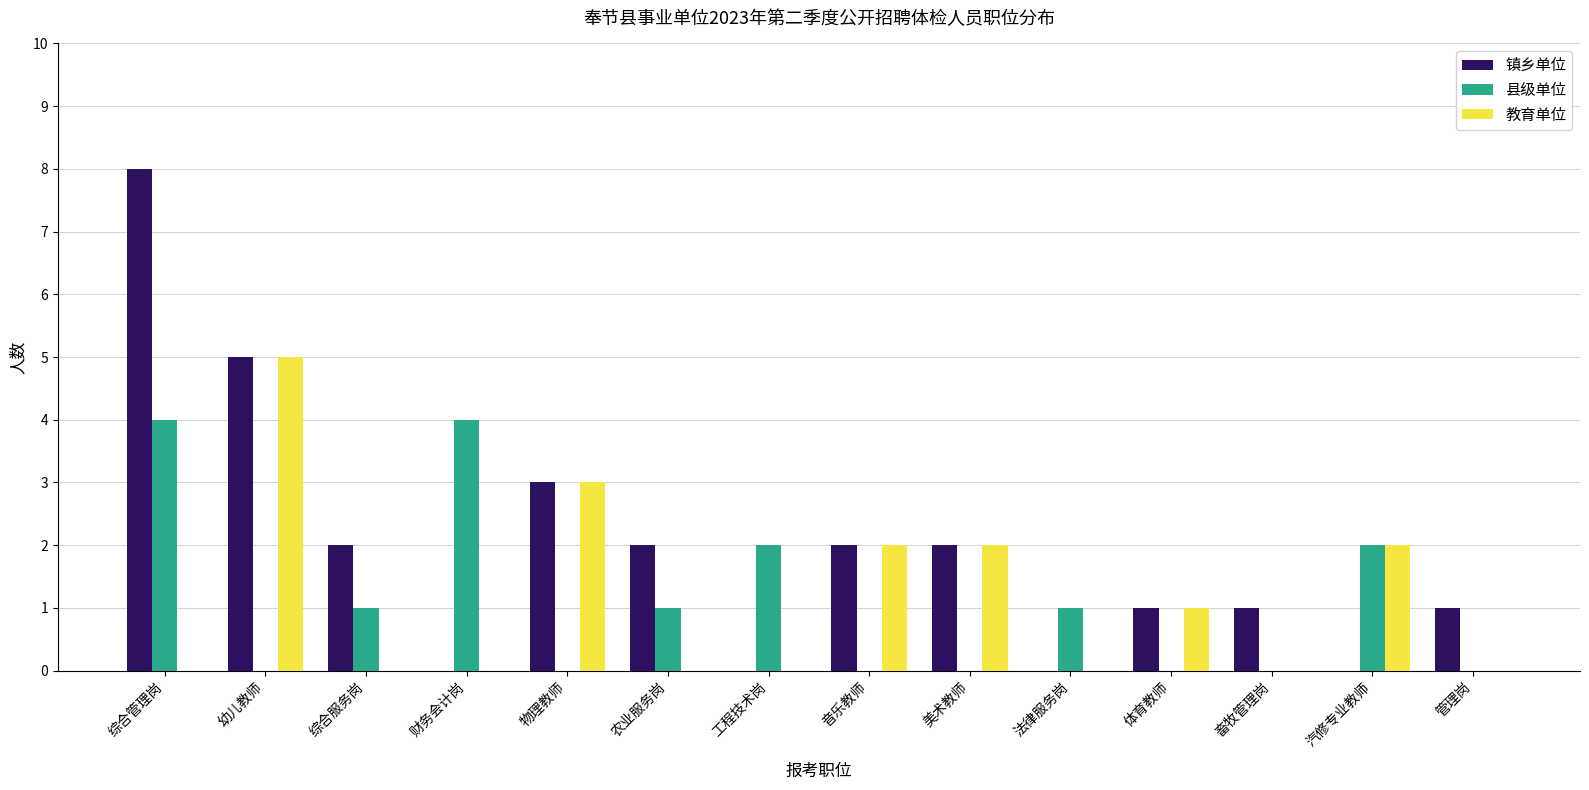

The 镇乡单位 series shows 5 at 法律服务岗. True or false?

False